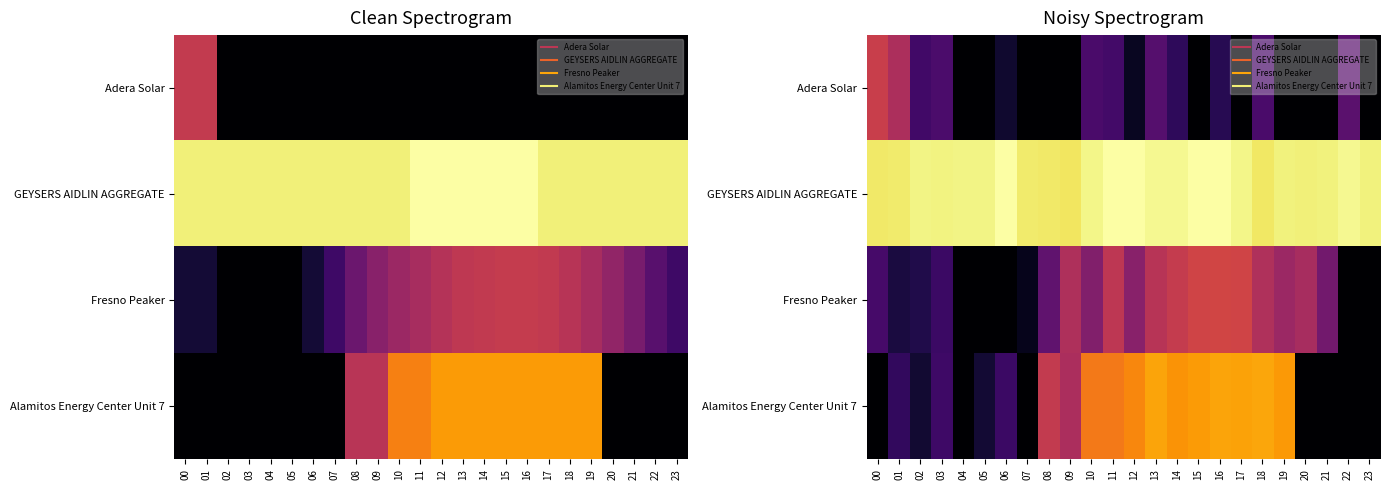

How many distinct data groups are displayed?

4